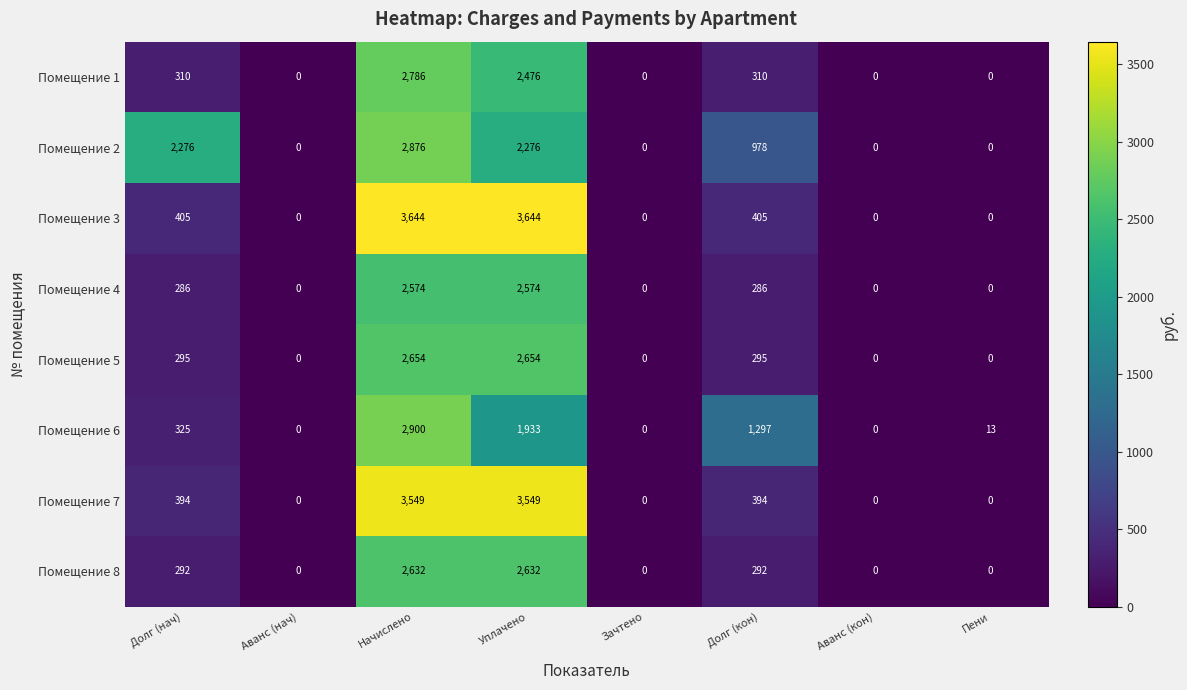

At which category is the sum across all series the highest?

Начислено